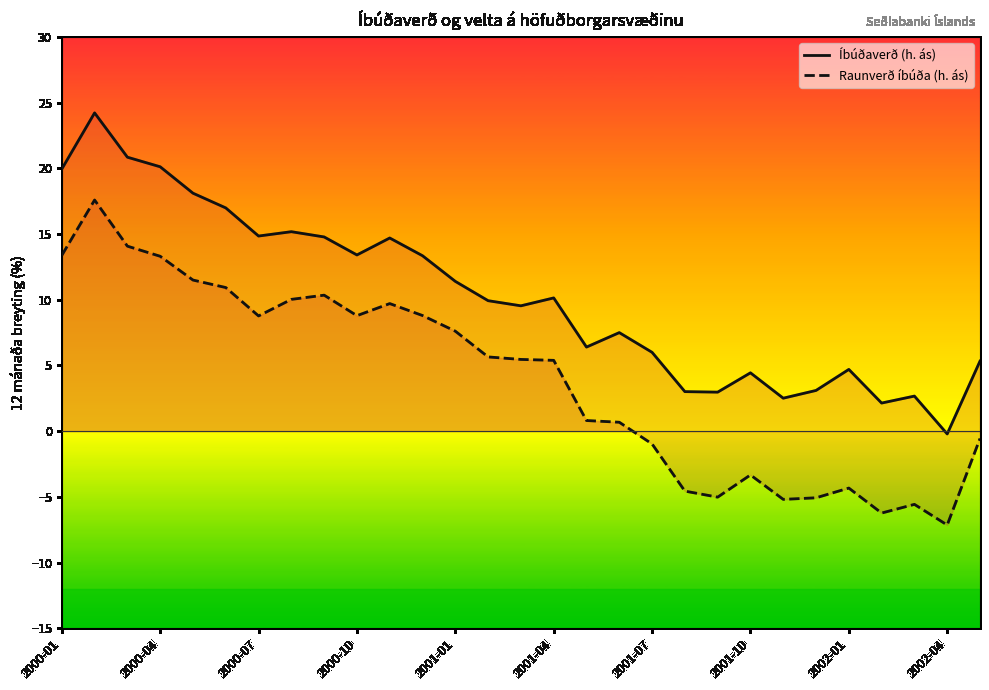

Which series has the largest range (max minus min)?

Raunverð íbúða (h. ás)